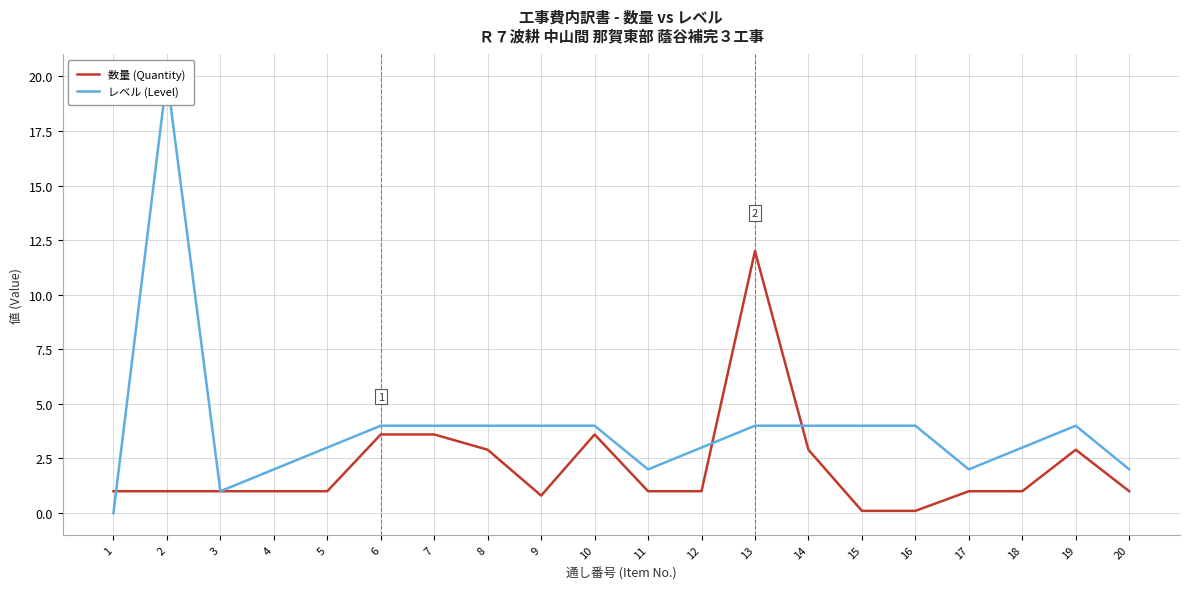

Which series ends up on top after the final intersection of 数量 (Quantity) and レベル (Level)?

レベル (Level)